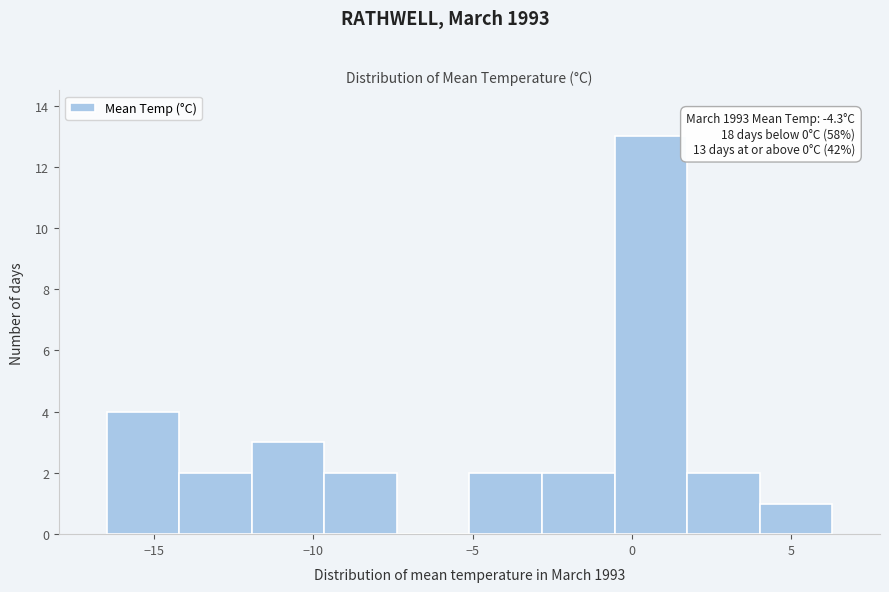

Over which range of the x-axis is the bar tallest?

-0.5 to 1.5